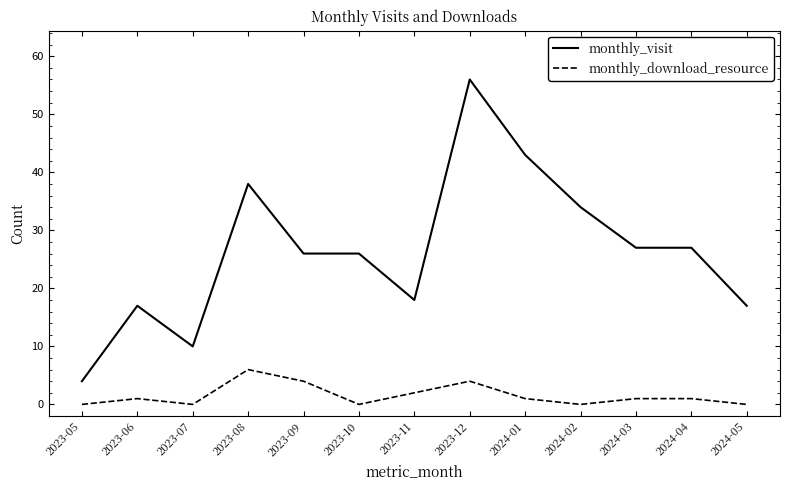

True or false: monthly_visit and monthly_download_resource cross at least once.

False